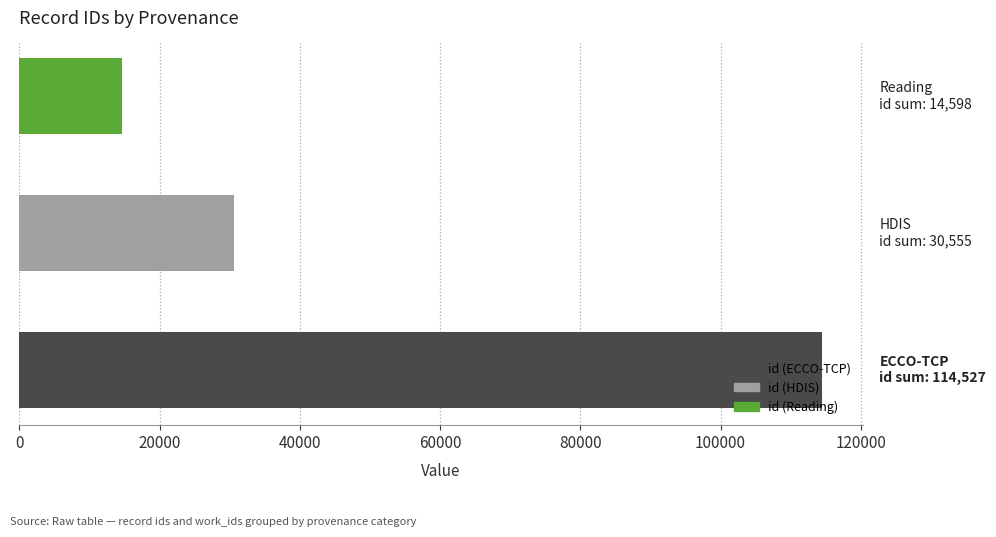

What is the sum of all values?

159680